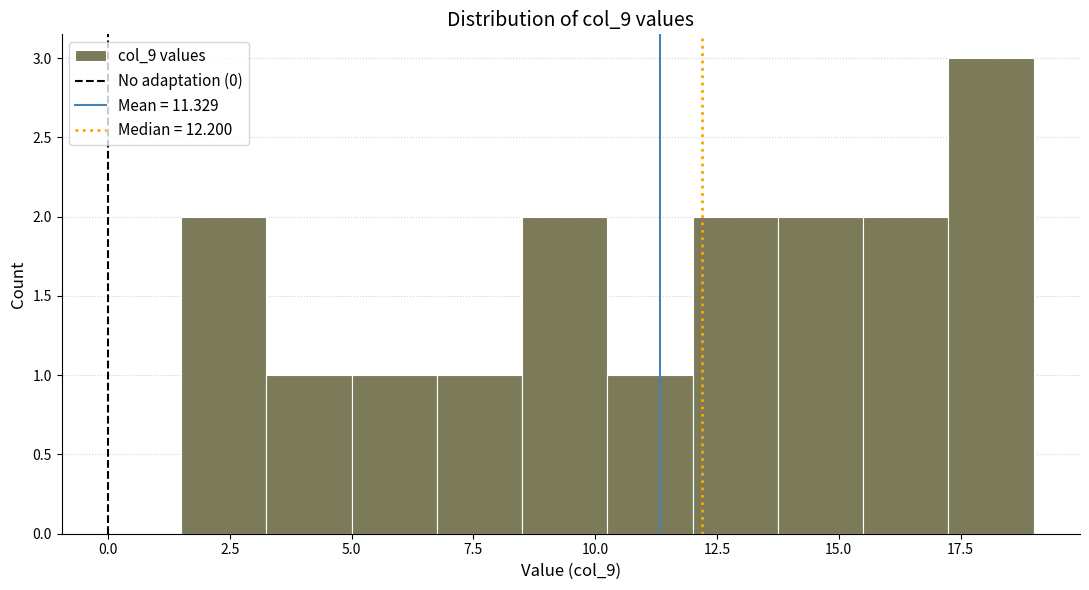

Read against the x-axis, roughly where is the centre of the tallest bar?

18.0